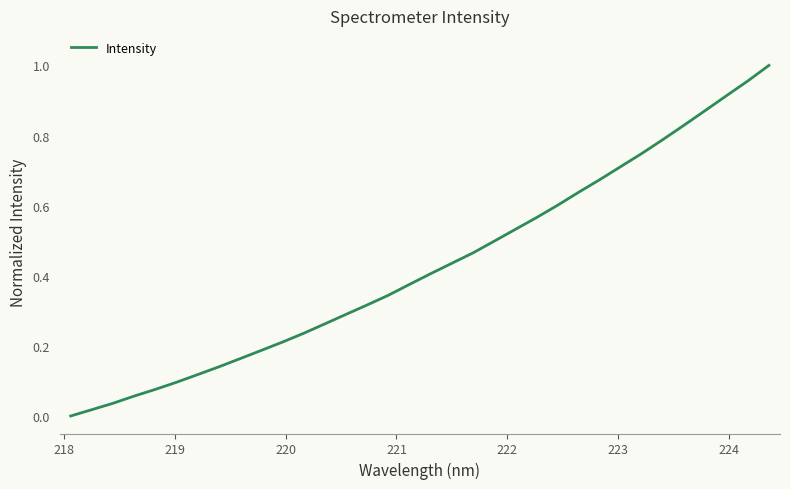

Is this an area chart (filled region under the line)?

No